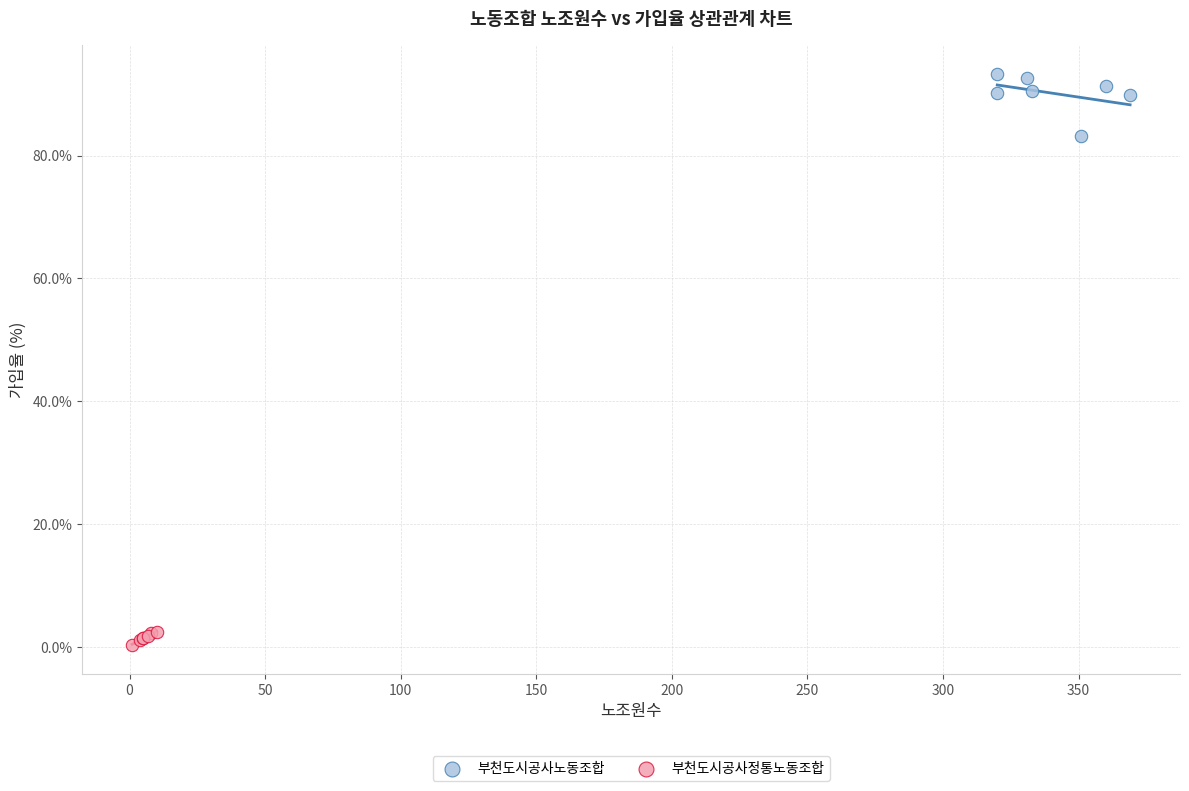

Which series has the widest spread of Y values?

부천도시공사노동조합